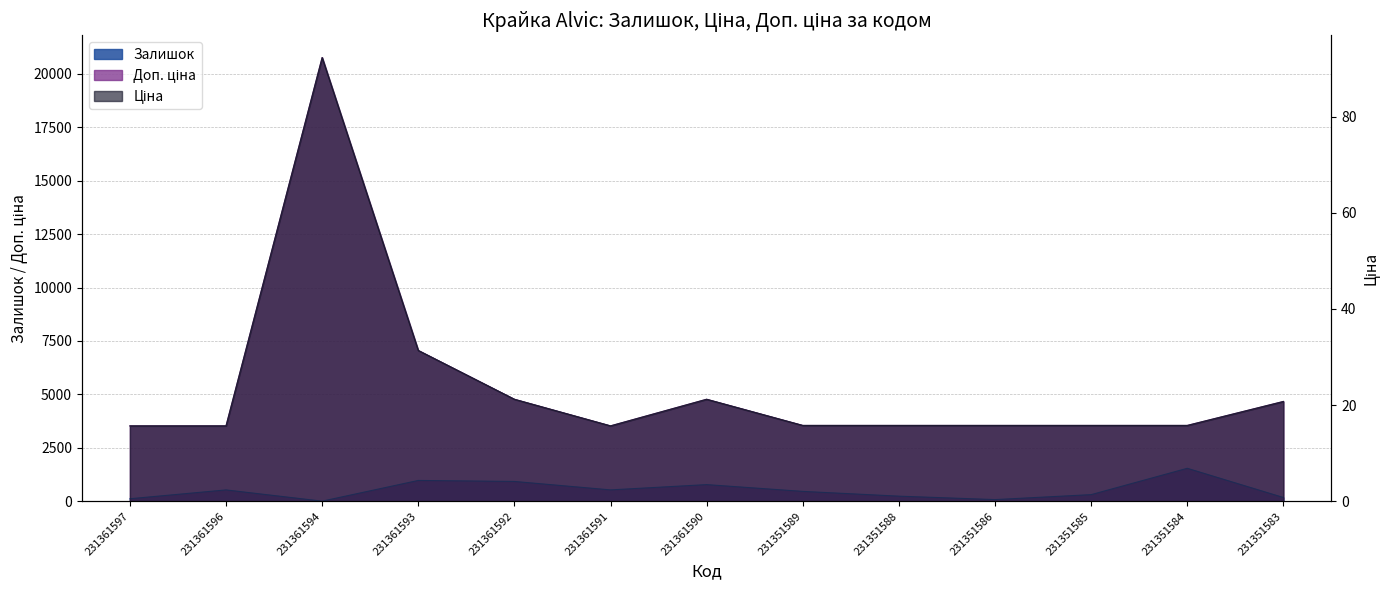

Reading left to right, list all the values displayed in this chart.

Залишок: 121.0	534.0	8.0	977.0	930.0	535.0	782.0	465.0	242.0	81.0	313.0	1545.0	179.0
Ціна: 15.7	15.7	92.3	31.4	21.2	15.7	21.2	15.8	15.8	15.8	15.8	15.8	20.8
Доп. ціна: 3529.0	3529.0	20760.8	7059.0	4775.0	3529.0	4775.0	3550.0	3550.0	3550.0	3550.0	3550.0	4671.0